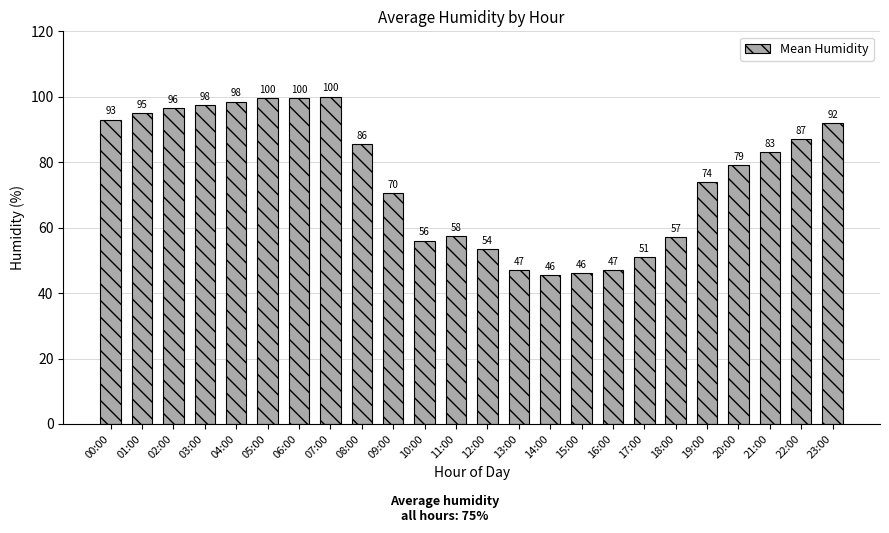

Approximately how many times larger is the value at 16:00 compared to 15:00?

1.0